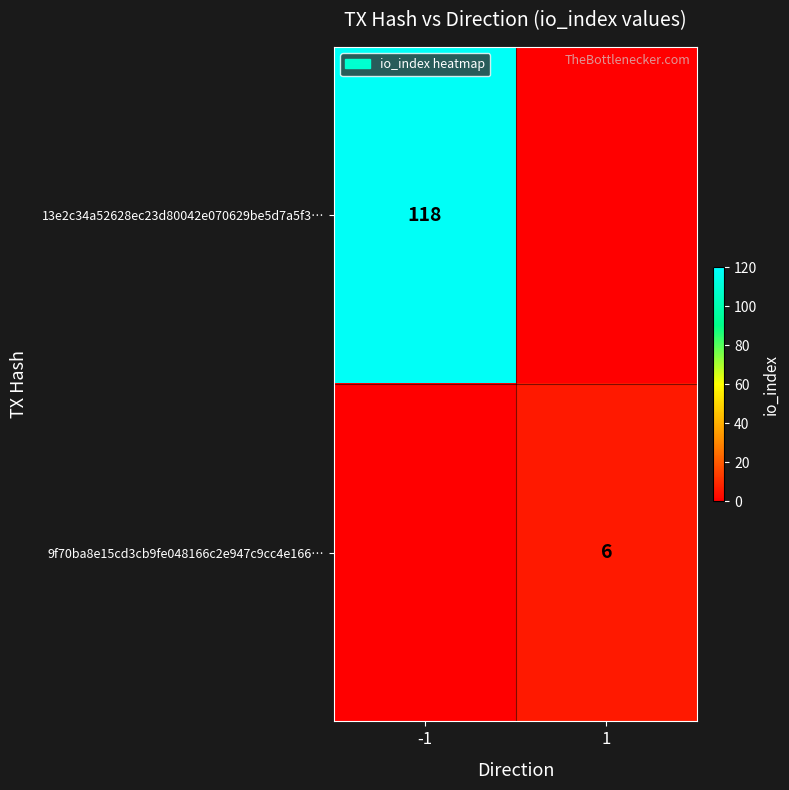

The value of 9f70ba8e15cd3cb9fe048166c2e947c9cc4e166… at 1 is 6. True or false?

True